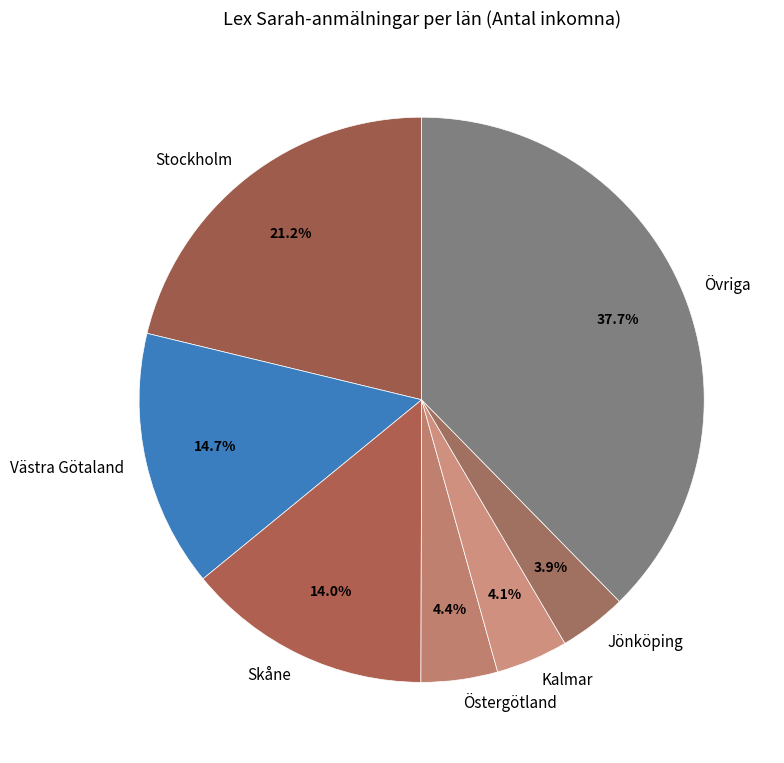

What portion of the pie excludes Västra Götaland?

85.3%